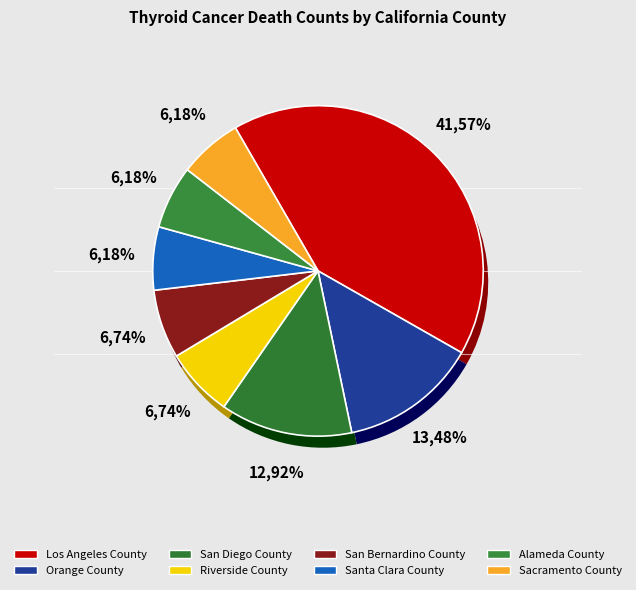

To the nearest percent, what is the combined percentage of Santa Clara County and Los Angeles County?

48%